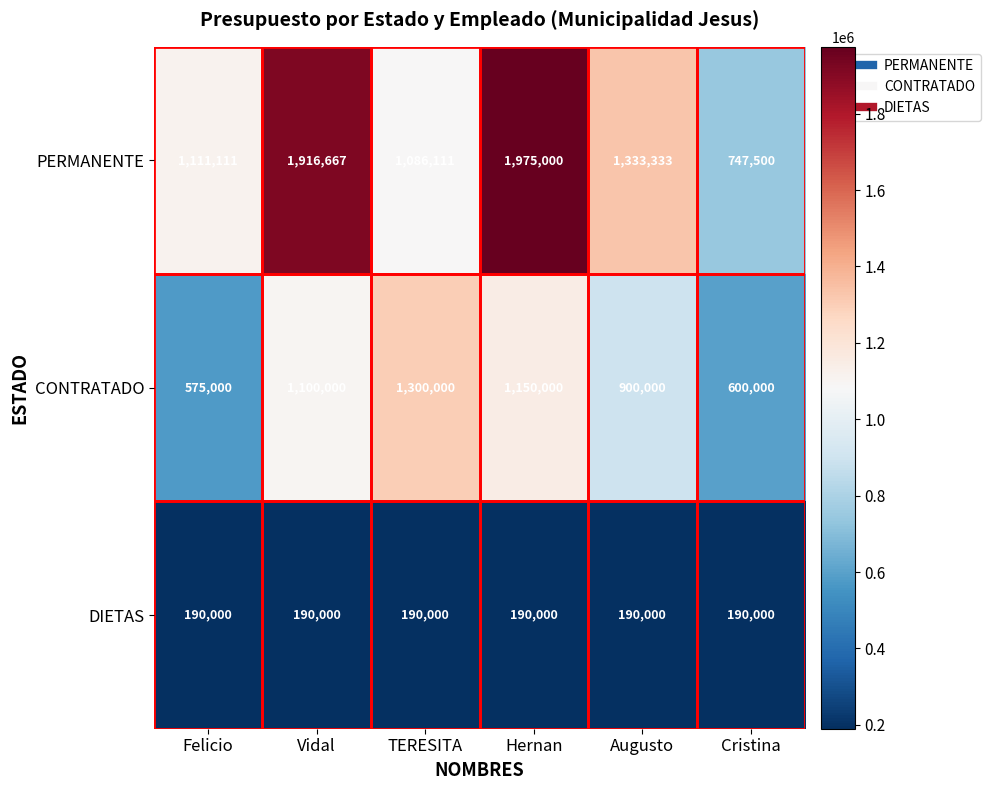

True or false: DIETAS has a value of 190000 at Augusto.

True